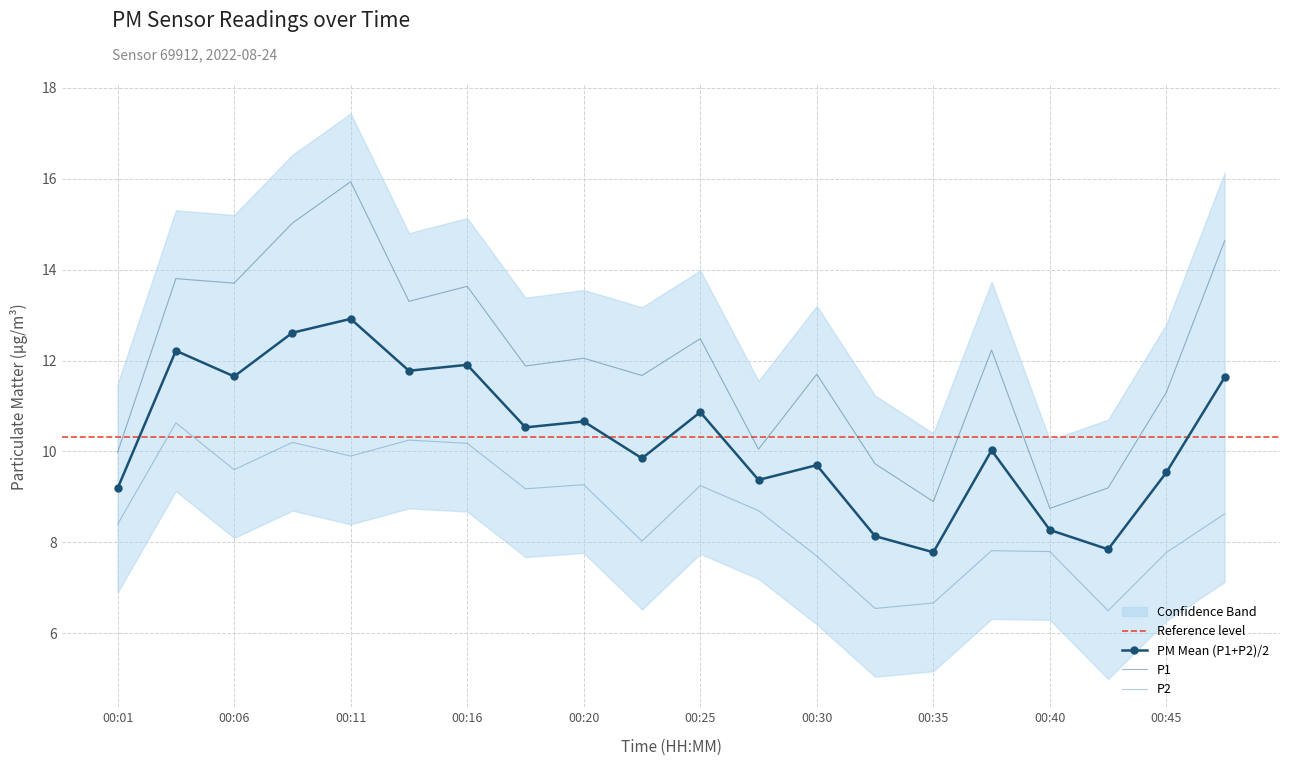

What is the sum of all P1 values?

239.9